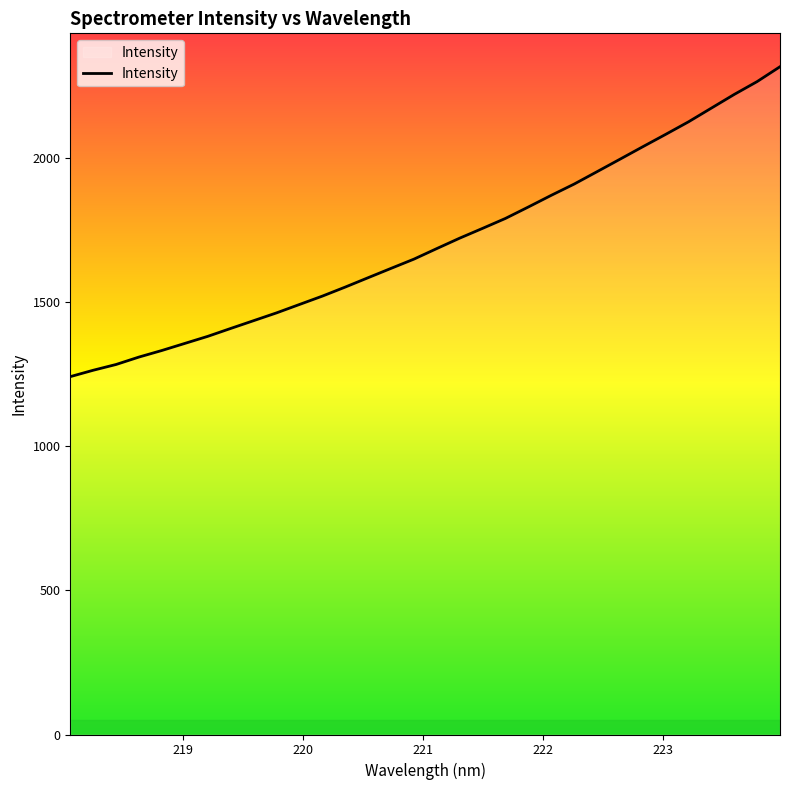

What is the minimum value shown in the chart?

1240.5